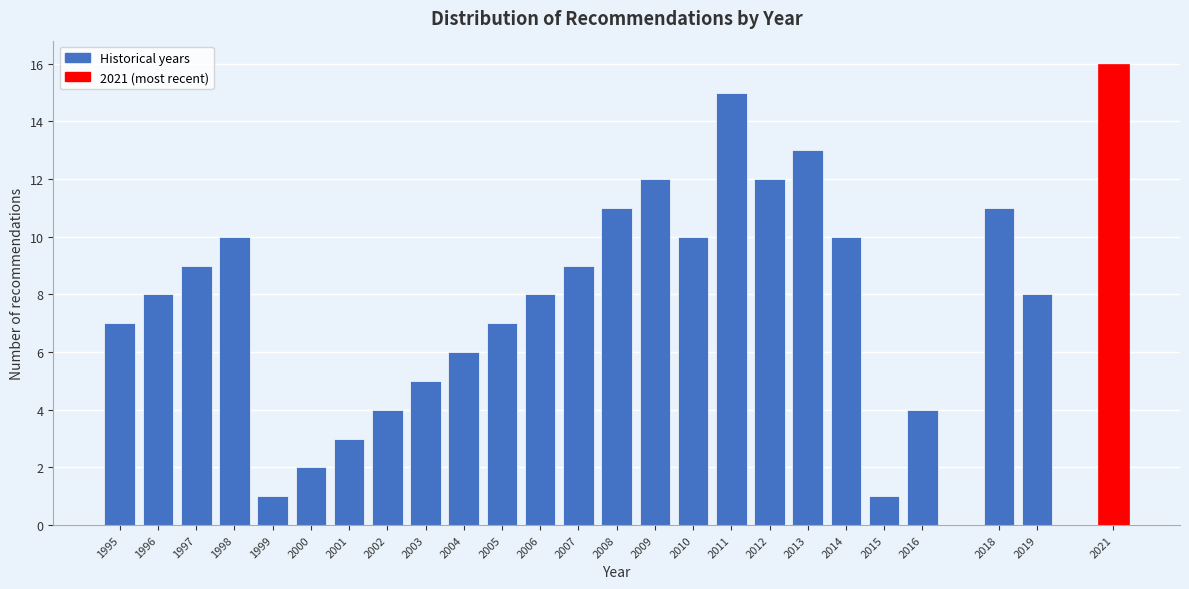

Reading right to left, list all the values displayed in this chart.

16	8	11	4	1	10	13	12	15	10	12	11	9	8	7	6	5	4	3	2	1	10	9	8	7